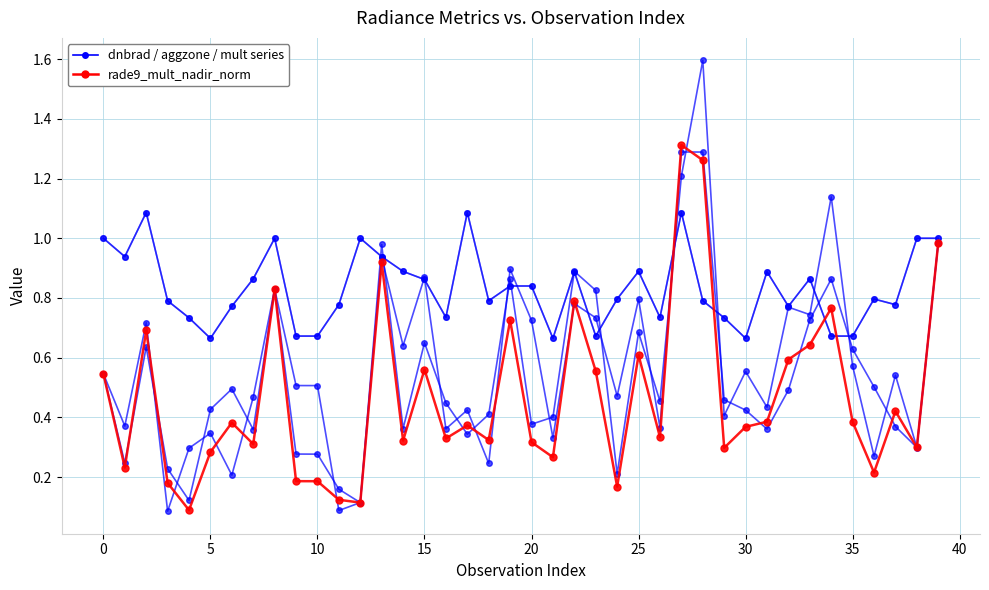

What is the sum of all dnbrad / aggzone / mult series values?

22.1